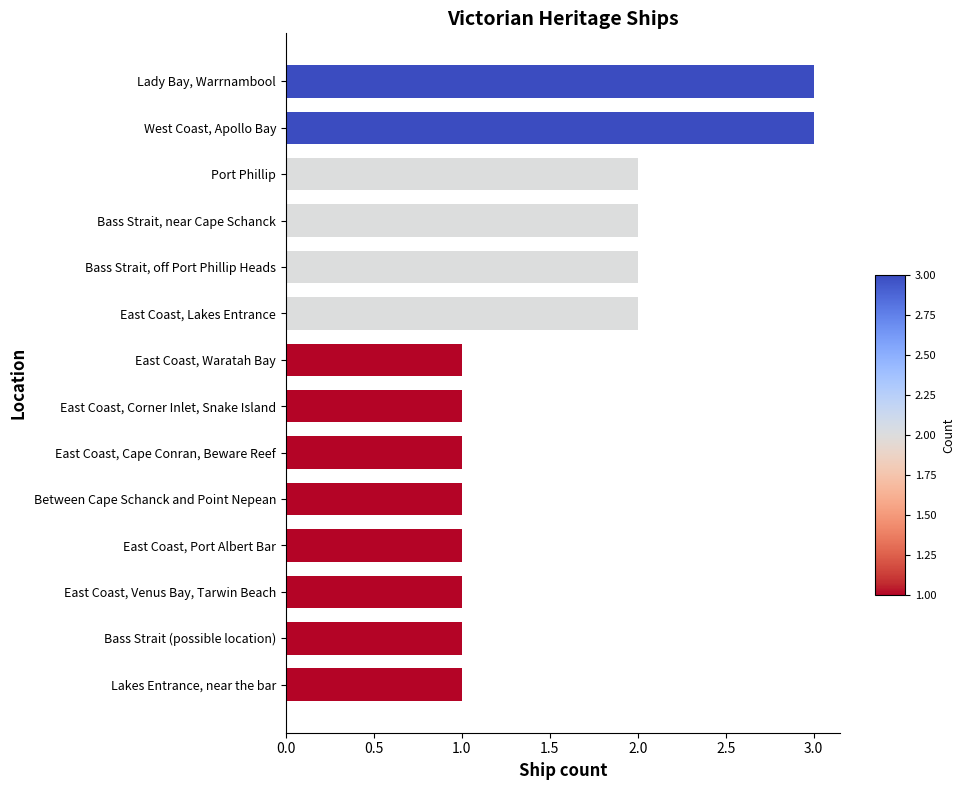

The value at Bass Strait (possible location) is 0. True or false?

False